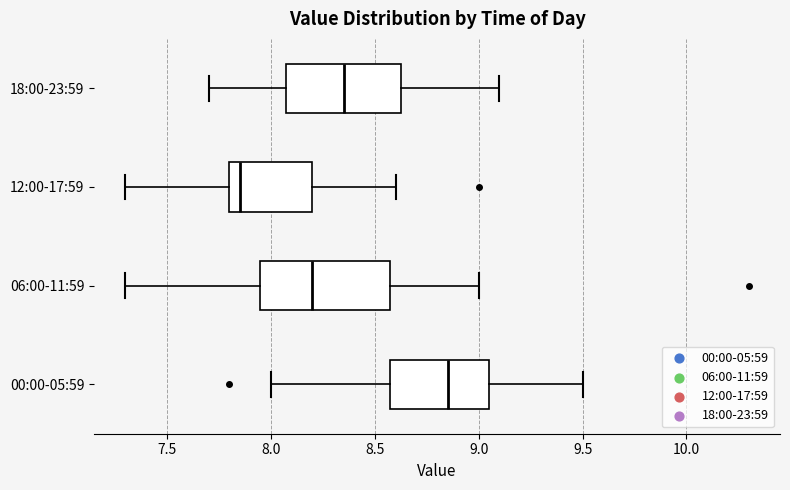

Which box is the widest, from its left edge to its right edge?

06:00-11:59